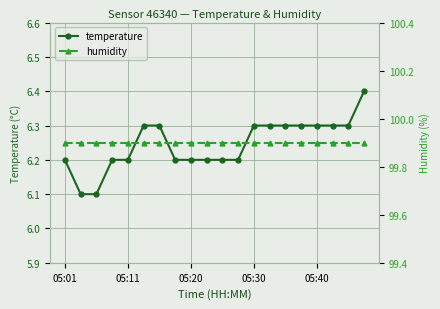

What position from the right is 14?

6